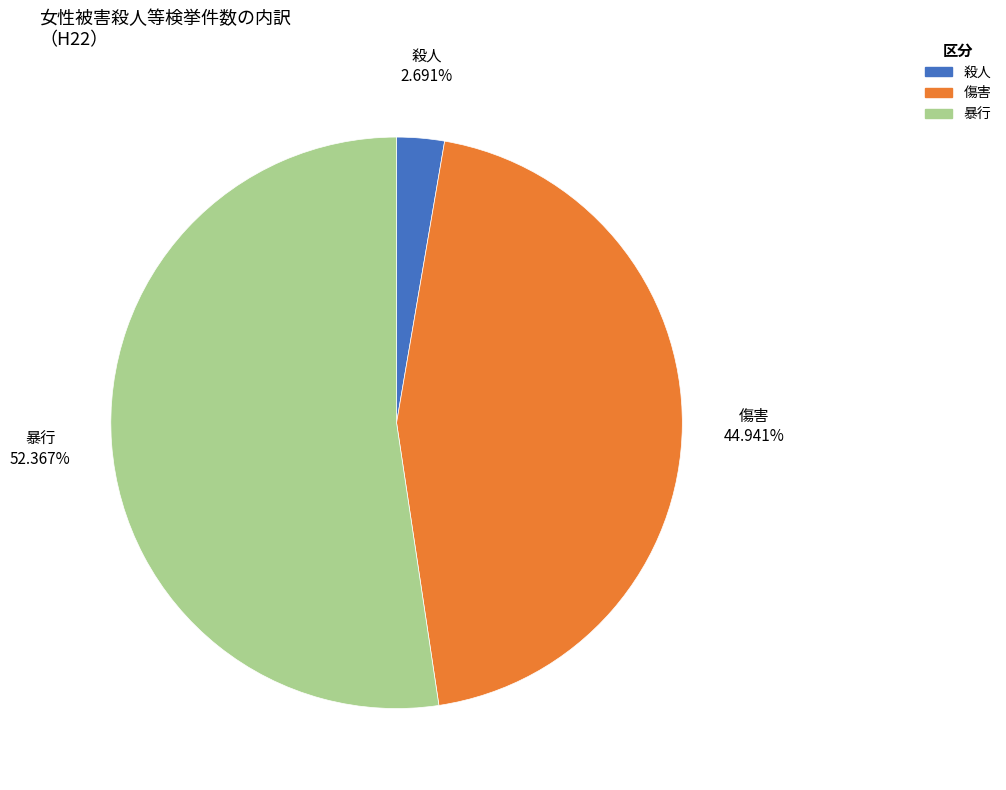

To the nearest percent, what is the difference between the 傷害 and 暴行 slice percentages?

7%